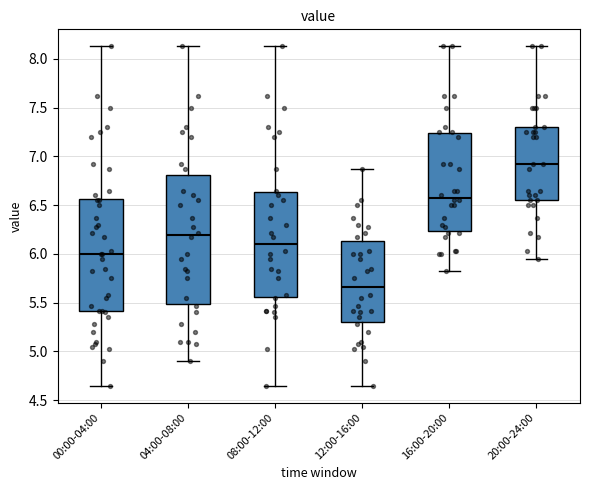

Reading left to right, read every box against the y-axis: the position of its median line, the range the box covers, and the ends of its whiskers. The values are not printed on the chart, so give them approximately, as read against the axis.

00:00-04:00: median 6.00, box 5.40 to 6.55, whiskers 4.65 to 8.15
04:00-08:00: median 6.20, box 5.50 to 6.80, whiskers 4.90 to 8.15
08:00-12:00: median 6.10, box 5.55 to 6.65, whiskers 4.65 to 8.15
12:00-16:00: median 5.65, box 5.30 to 6.15, whiskers 4.65 to 6.85
16:00-20:00: median 6.60, box 6.25 to 7.25, whiskers 5.85 to 8.15
20:00-24:00: median 6.90, box 6.55 to 7.30, whiskers 5.95 to 8.15